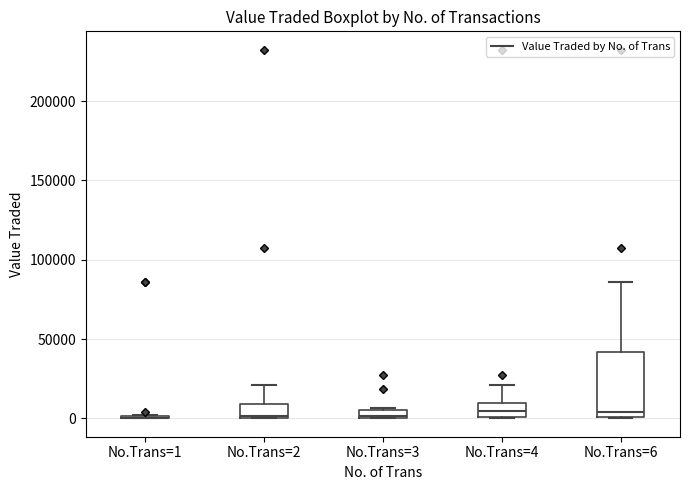

Comparing the boxes themselves (not the whiskers), which one is the tallest?

No.Trans=6